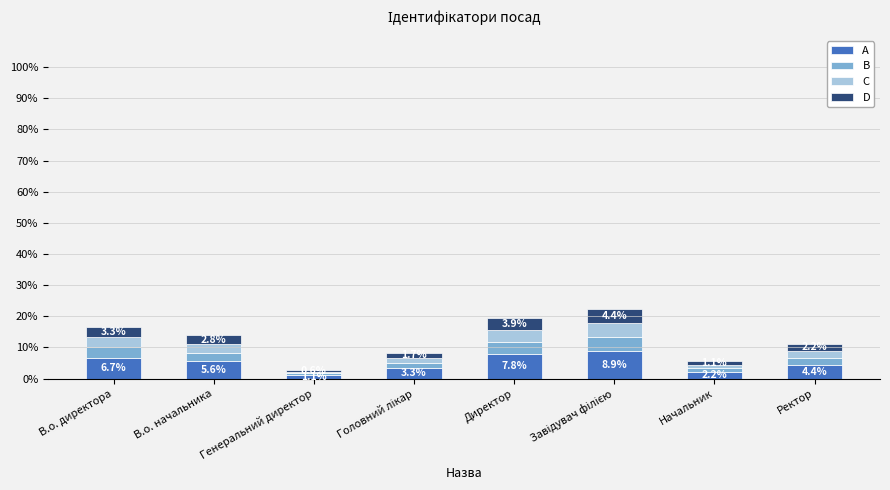

At how many categories does at least one series exceed 3?

6